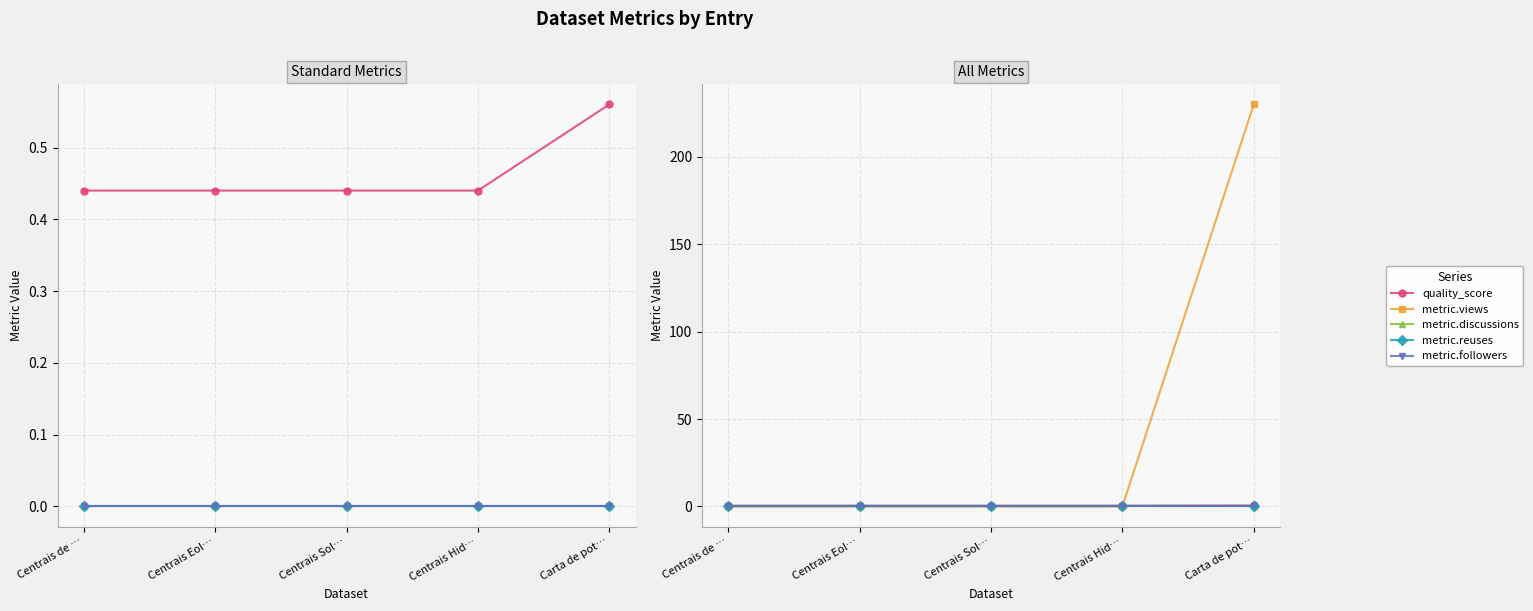

Reading left to right, list all the values displayed in this chart.

quality_score: Centrais de …=0.4	Centrais Eol…=0.4	Centrais Sol…=0.4	Centrais Hid…=0.4	Carta de pot…=0.6
metric.discussions: Centrais de …=0.0	Centrais Eol…=0.0	Centrais Sol…=0.0	Centrais Hid…=0.0	Carta de pot…=0.0
metric.reuses: Centrais de …=0.0	Centrais Eol…=0.0	Centrais Sol…=0.0	Centrais Hid…=0.0	Carta de pot…=0.0
metric.followers: Centrais de …=0.0	Centrais Eol…=0.0	Centrais Sol…=0.0	Centrais Hid…=0.0	Carta de pot…=0.0
metric.views: Centrais de …=0.0	Centrais Eol…=0.0	Centrais Sol…=0.0	Centrais Hid…=0.0	Carta de pot…=230.0